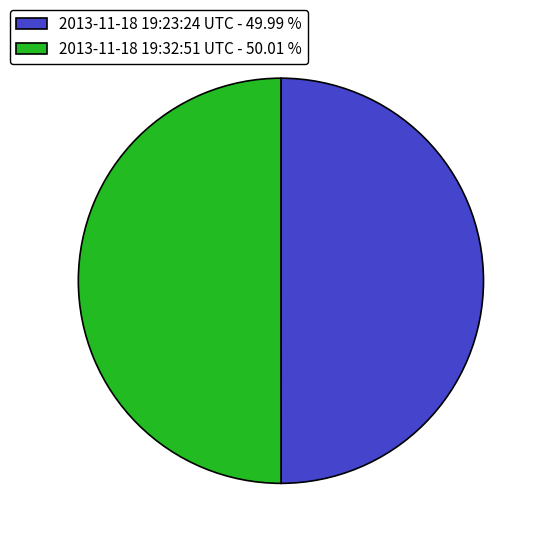

Is the sum of 2013-11-18 19:32:51 UTC - 50.01 % and 2013-11-18 19:23:24 UTC - 49.99 % greater than half?

Yes